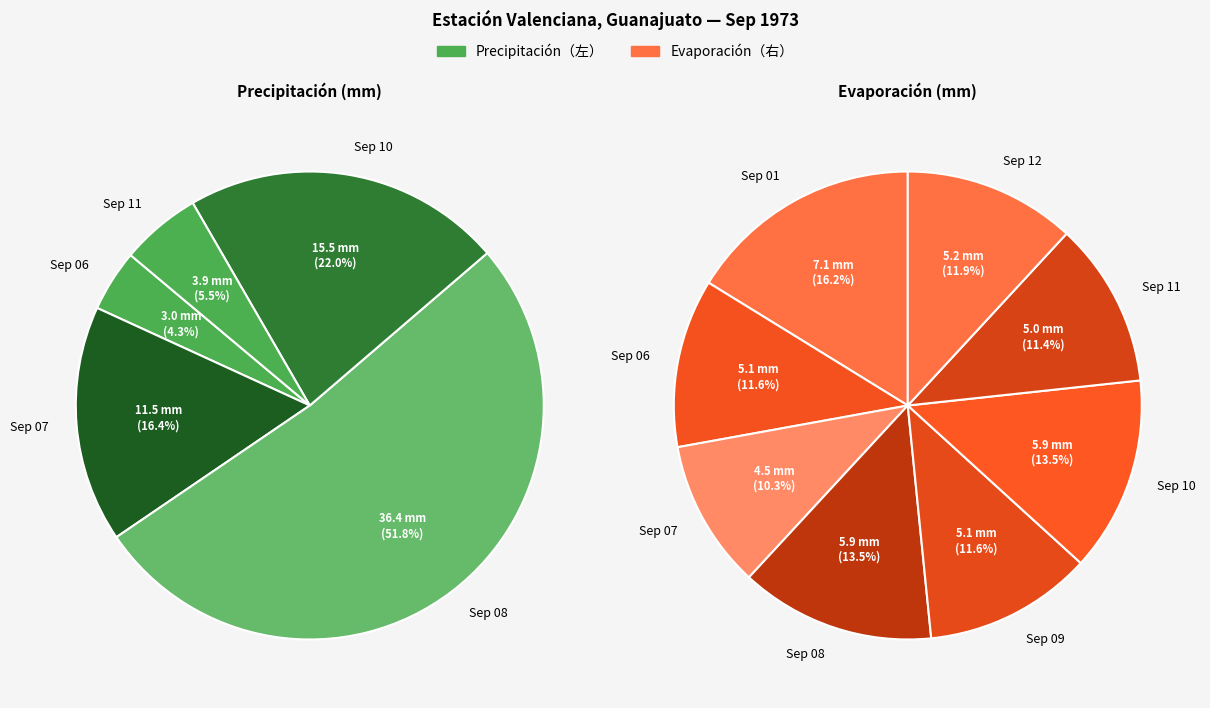

Which series changed the most between 1973/09/07 and 1973/09/09?

Precipitacion